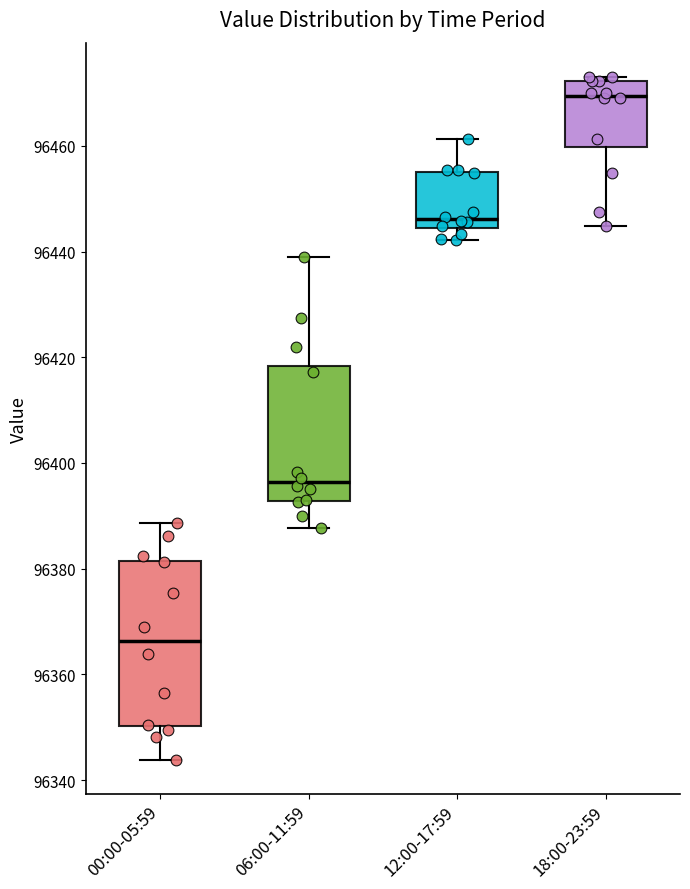

Where is the upper edge of the box for 18:00-23:59 on the y-axis? The values are not printed on the chart, so give them approximately, as read against the axis.

96472